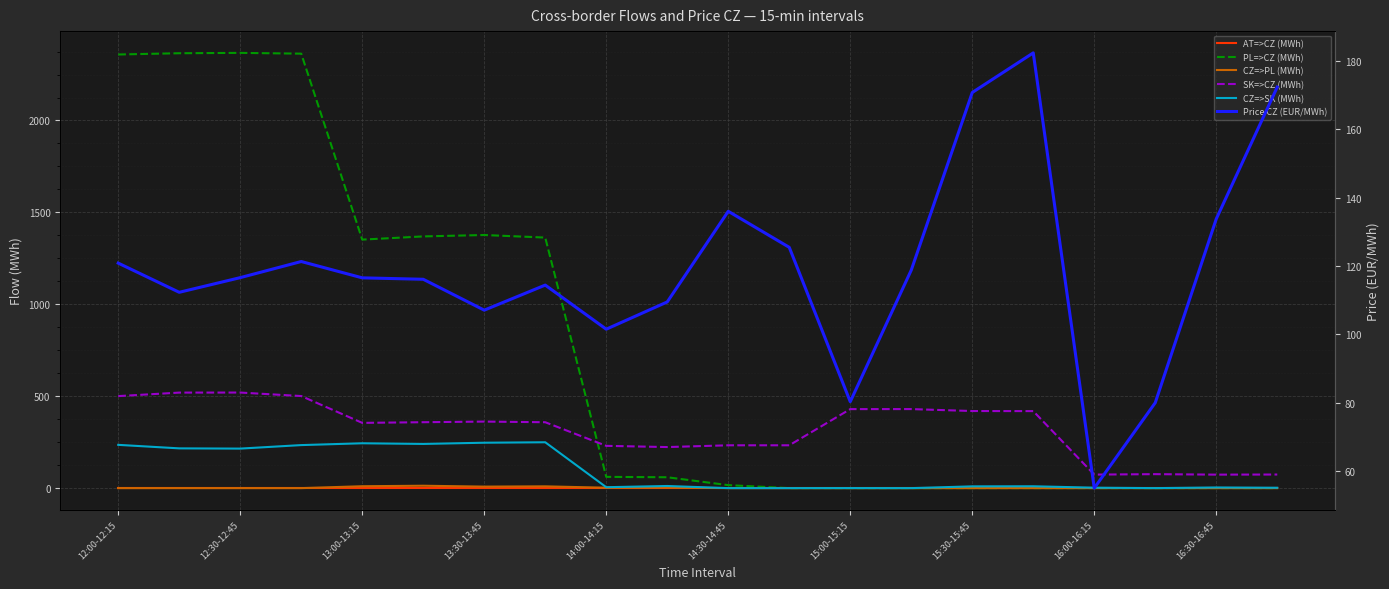

Which series has the largest total across all categories?

PL=>CZ (MWh)